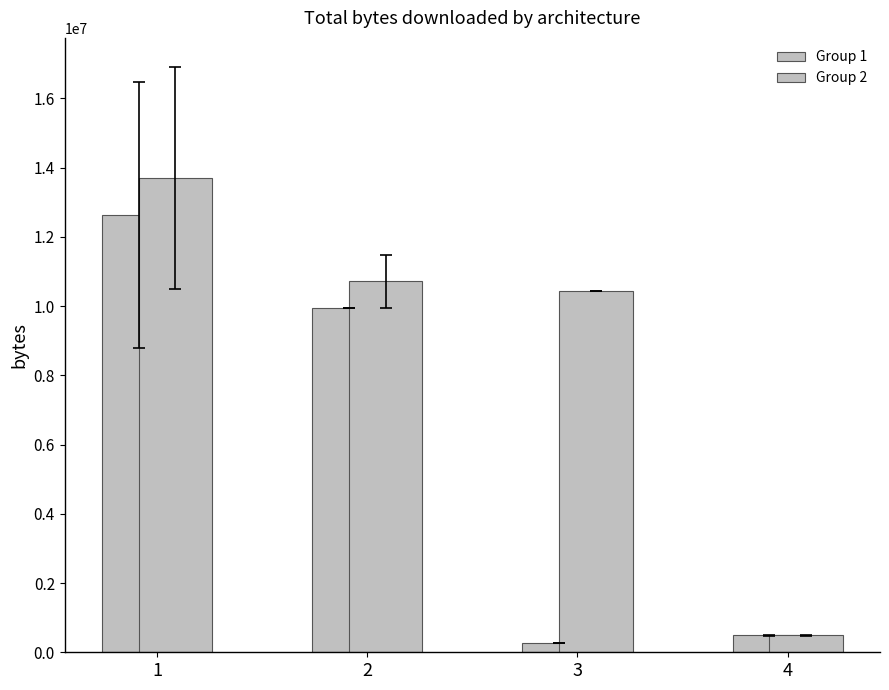

How many bars are there in total?

8